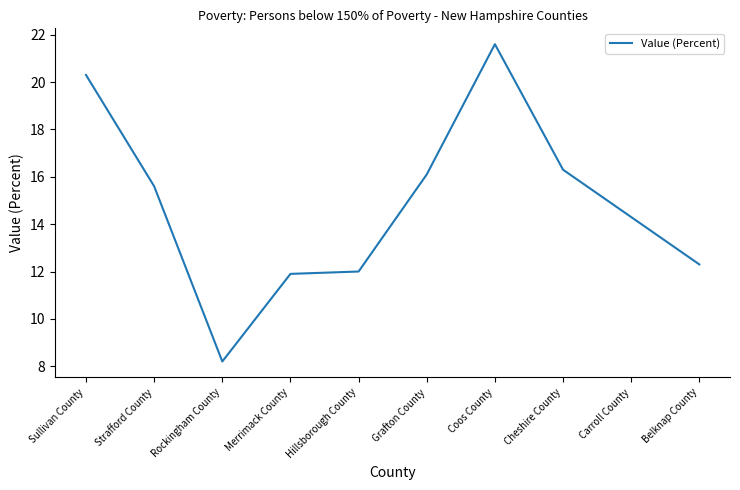

The chart shows a value of 11.4 at Coos County. True or false?

False